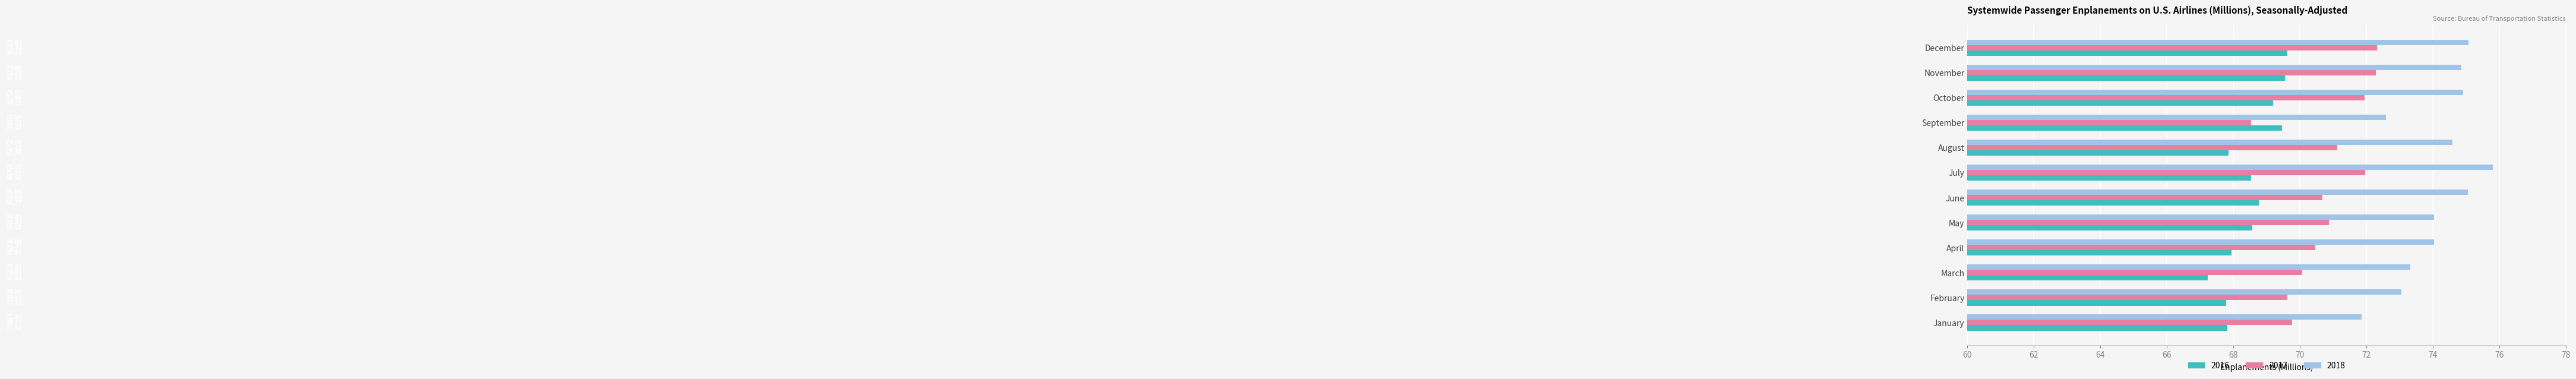

Is it true that 2017 equals 40.7 at February?

False